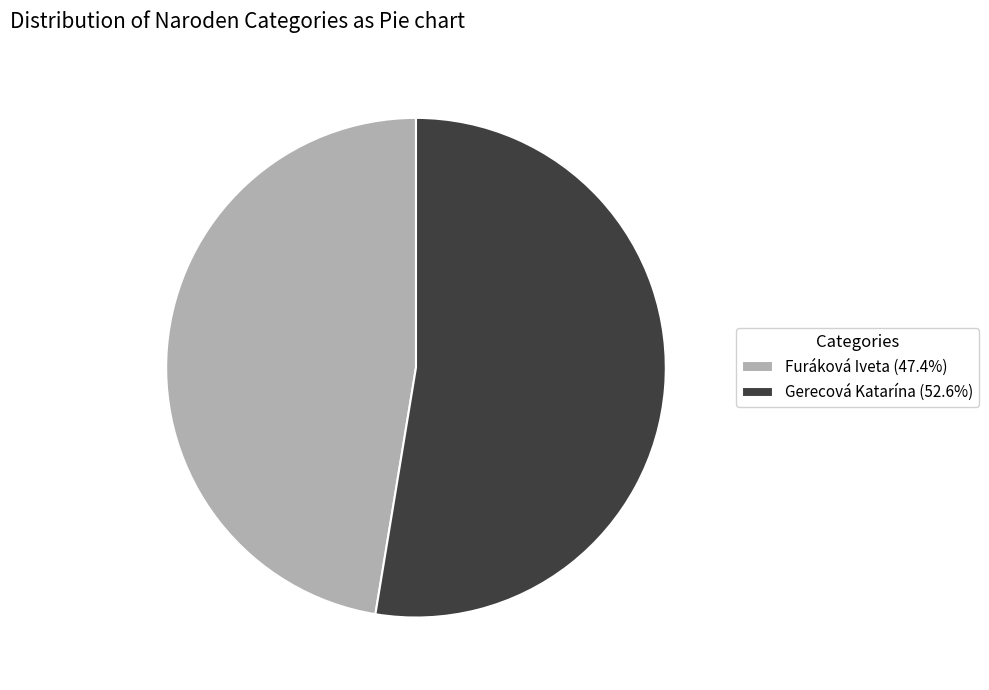

Rank the categories by value from lowest to highest.

Furáková Iveta, Gerecová Katarína